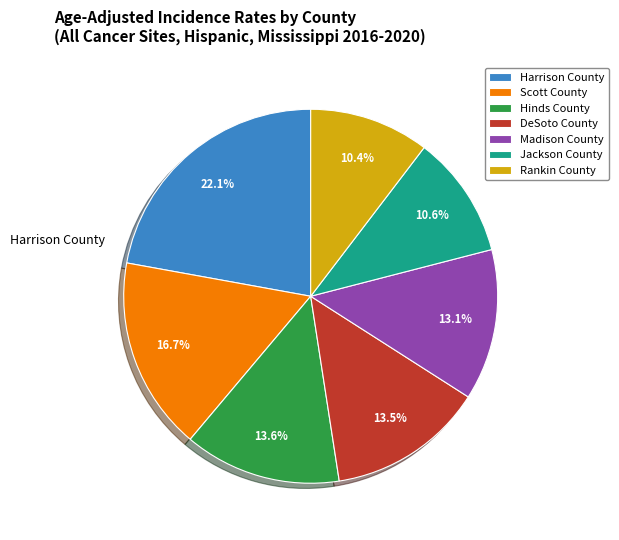

What is the largest slice in the pie chart?

Harrison County